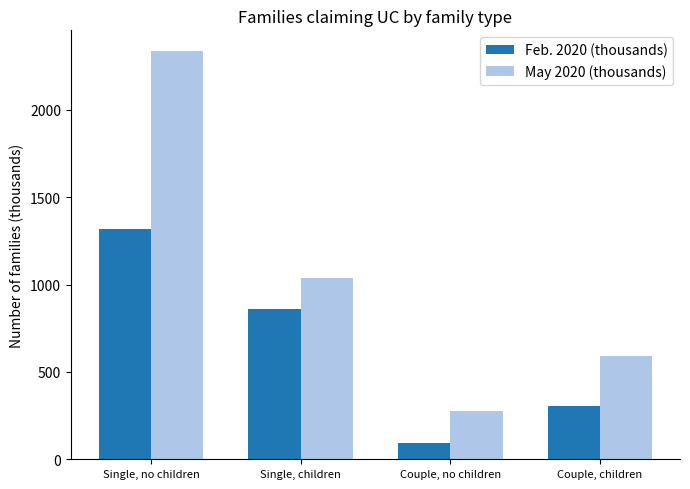

True or false: Feb. 2020 (thousands) has a value of 87 at Couple, children.

False